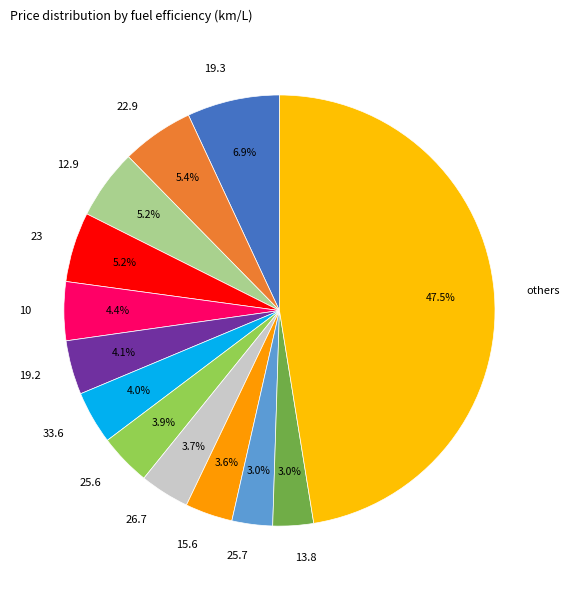

Which category has the biggest portion of the pie?

others